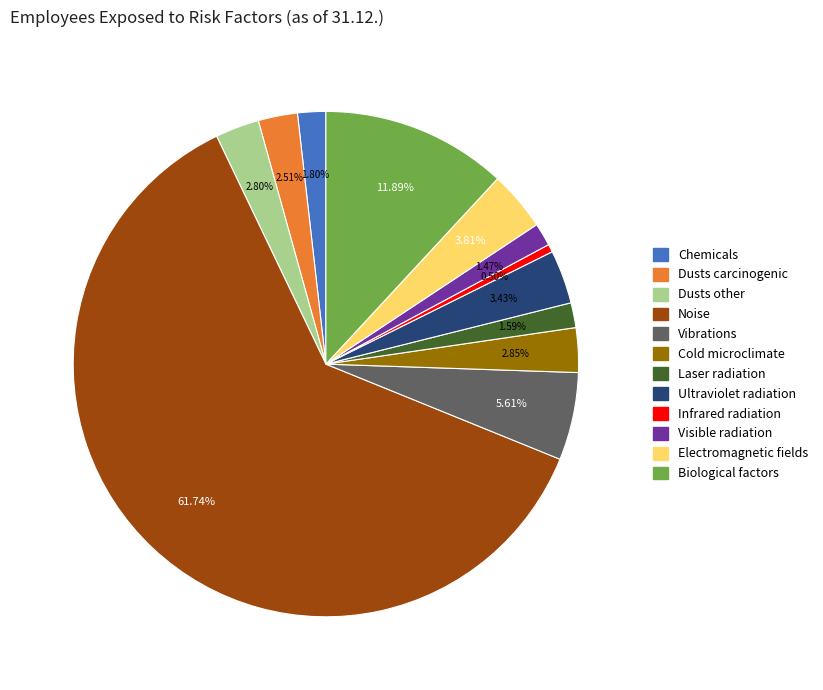

Between Noise and Cold microclimate, which is larger?

Noise